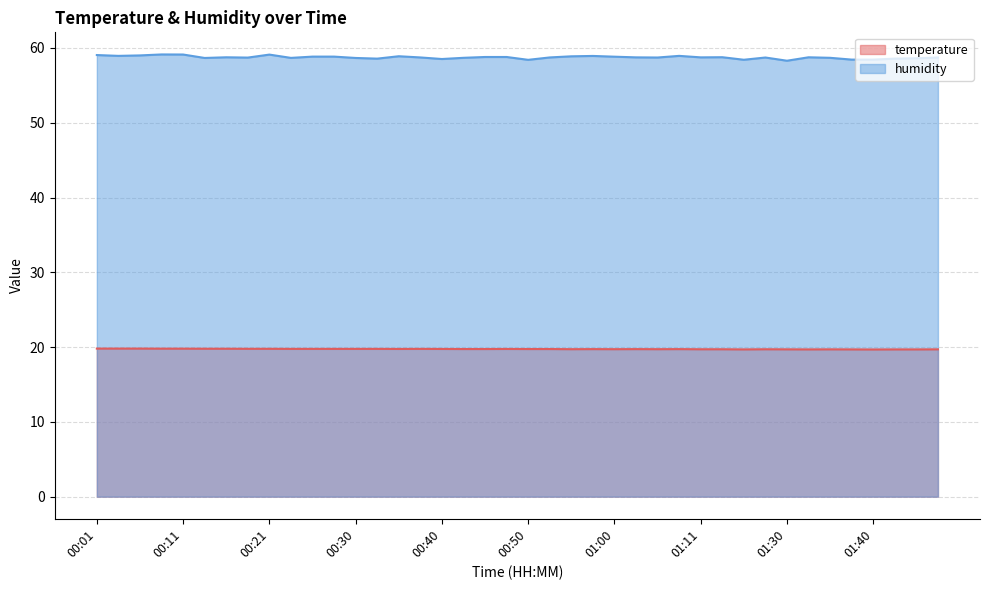

Reading left to right, what are all the values shown in this chart?

temperature: 00:01=19.8	00:03=19.8	00:06=19.8	00:08=19.8	00:11=19.8	00:13=19.8	00:16=19.8	00:18=19.8	00:21=19.8	00:23=19.8	00:26=19.8	00:28=19.8	00:30=19.8	00:33=19.8	00:35=19.8	00:38=19.8	00:40=19.8	00:43=19.7	00:45=19.7	00:48=19.8	00:50=19.7	00:53=19.7	00:55=19.7	00:58=19.7	01:00=19.7	01:03=19.7	01:05=19.7	01:08=19.7	01:11=19.7	01:14=19.7	01:19=19.7	01:27=19.7	01:30=19.7	01:32=19.7	01:35=19.7	01:38=19.7	01:40=19.7	01:43=19.7	01:45=19.7	01:48=19.7
humidity: 00:01=59.0	00:03=58.9	00:06=59.0	00:08=59.1	00:11=59.1	00:13=58.7	00:16=58.8	00:18=58.7	00:21=59.1	00:23=58.7	00:26=58.8	00:28=58.8	00:30=58.7	00:33=58.6	00:35=58.9	00:38=58.7	00:40=58.5	00:43=58.7	00:45=58.8	00:48=58.8	00:50=58.4	00:53=58.7	00:55=58.9	00:58=58.9	01:00=58.8	01:03=58.7	01:05=58.7	01:08=58.9	01:11=58.7	01:14=58.8	01:19=58.4	01:27=58.7	01:30=58.3	01:32=58.8	01:35=58.7	01:38=58.4	01:40=58.4	01:43=58.6	01:45=58.6	01:48=58.7